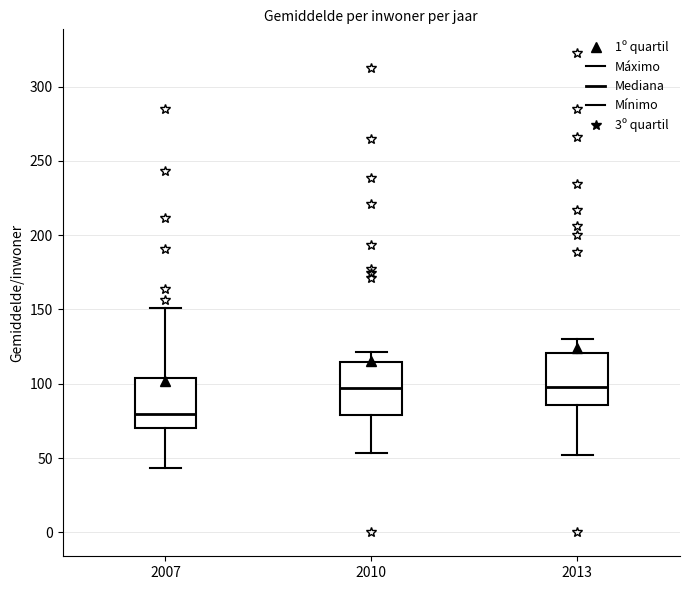

Where does the median line of the box at x = 2007 sit on the y-axis? The values are not printed on the chart, so give them approximately, as read against the axis.

80